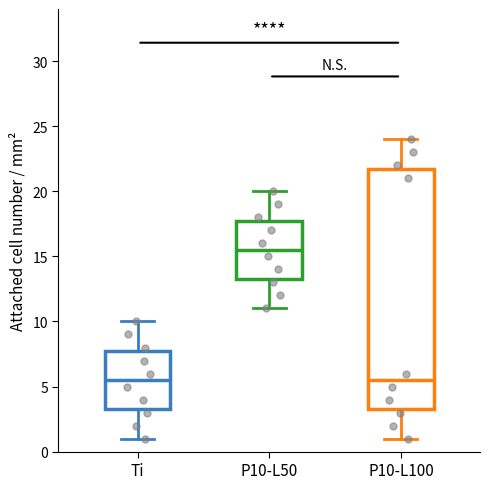

Comparing the boxes themselves (not the whiskers), which one is the tallest?

P10-L100